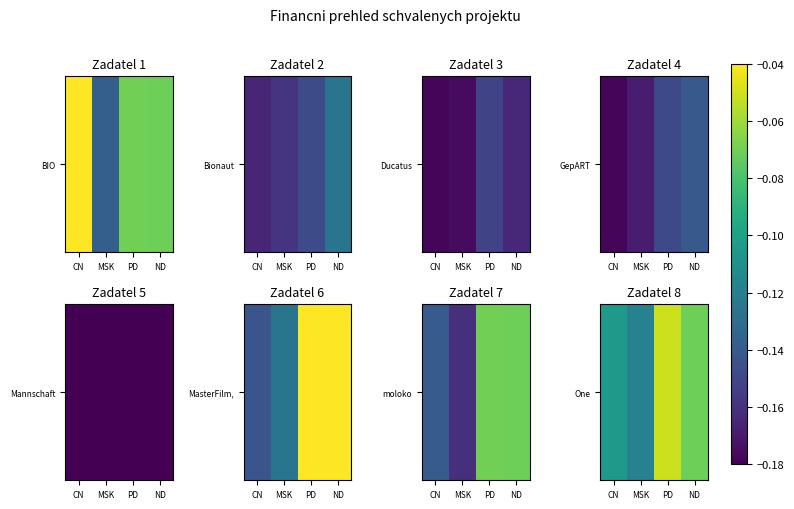

Which has a higher value, PD or ND?

PD